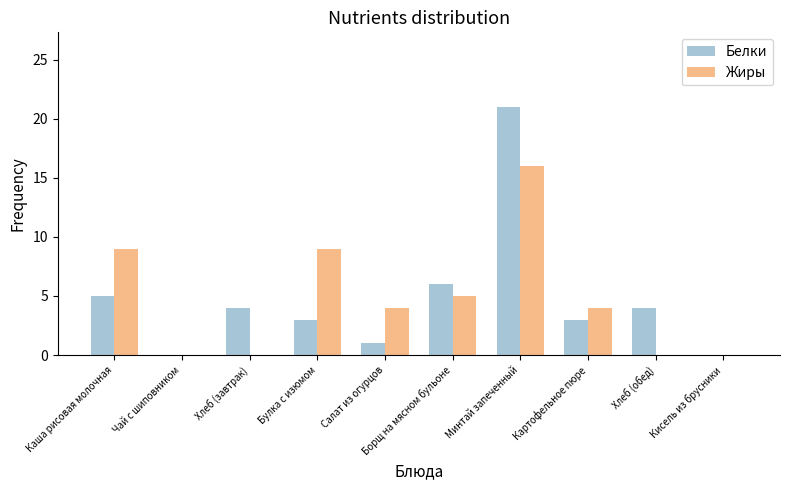

What value does the Белки series have at Борщ на мясном бульоне, to the nearest 10?

10